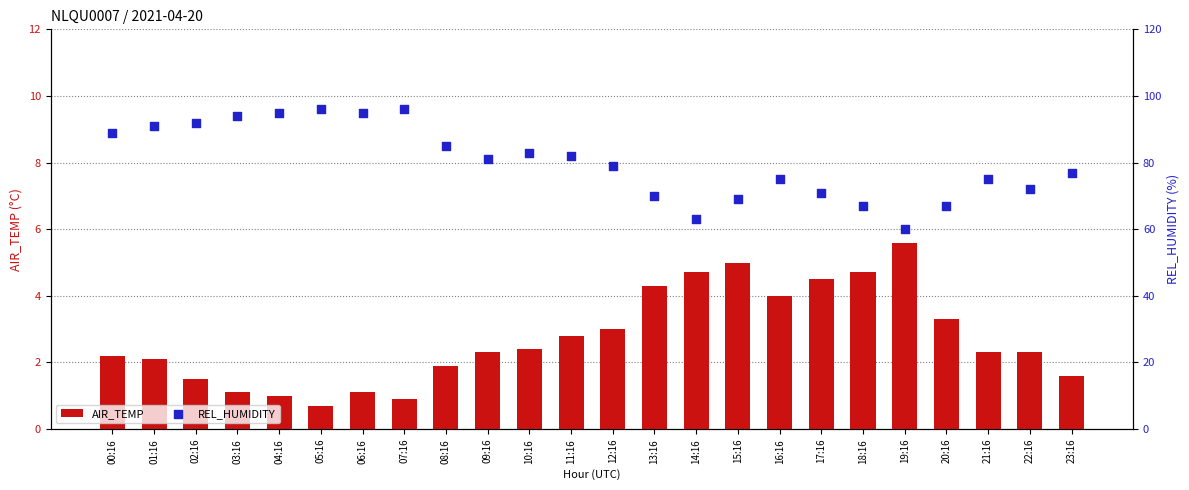

Which series has the largest Y range (max minus min)?

REL_HUMIDITY